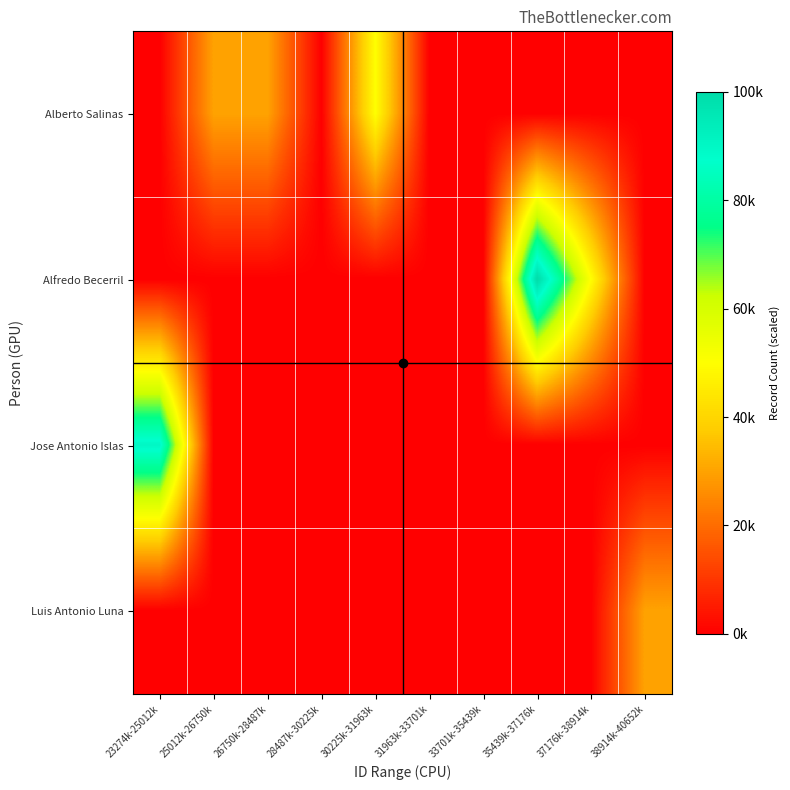

List the series in order of their overall mean, highest first.

Alfredo Becerril, Alberto Salinas, Jose Antonio Islas, Luis Antonio Luna